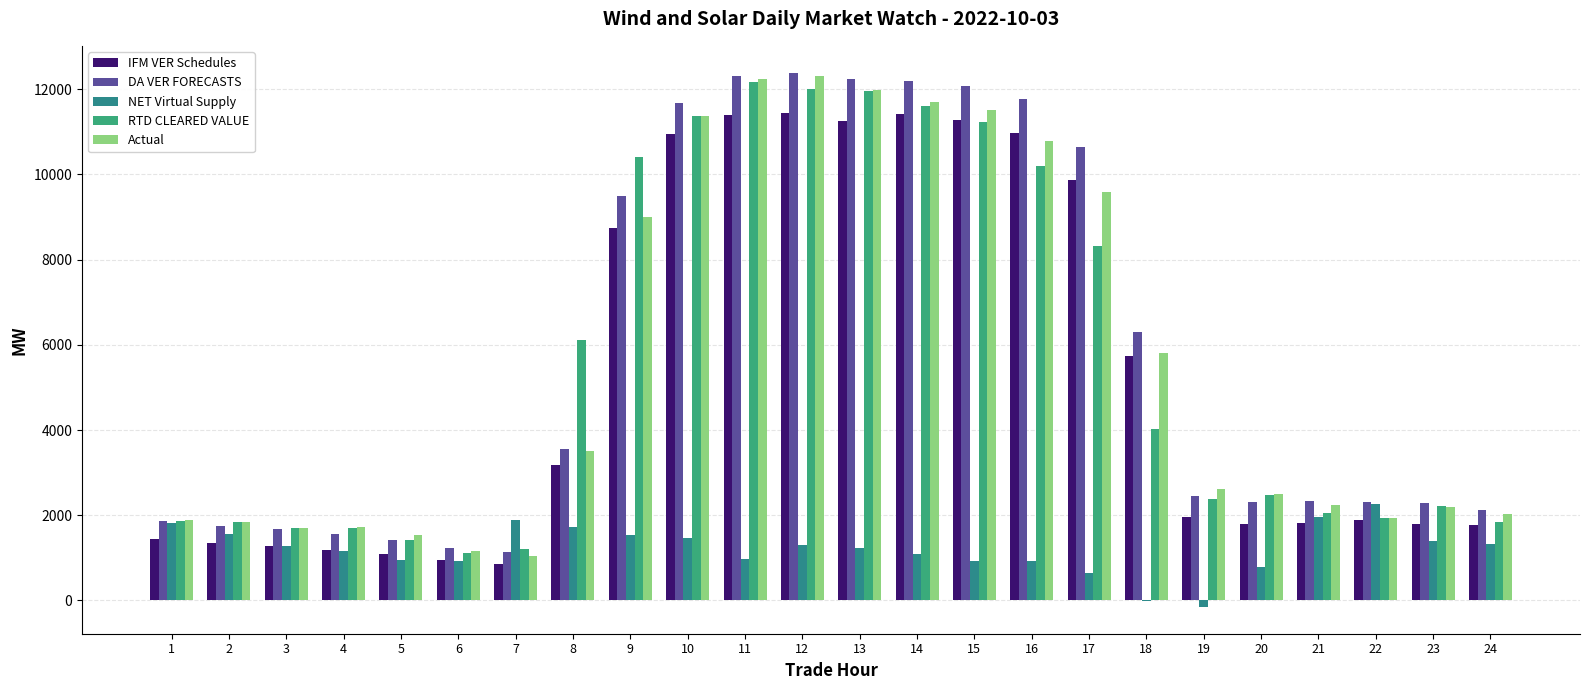

How many groups of bars are there?

24